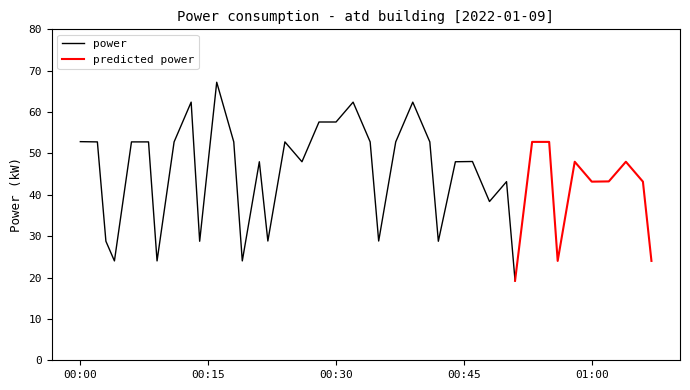

What is the minimum value shown in the chart?

19.2